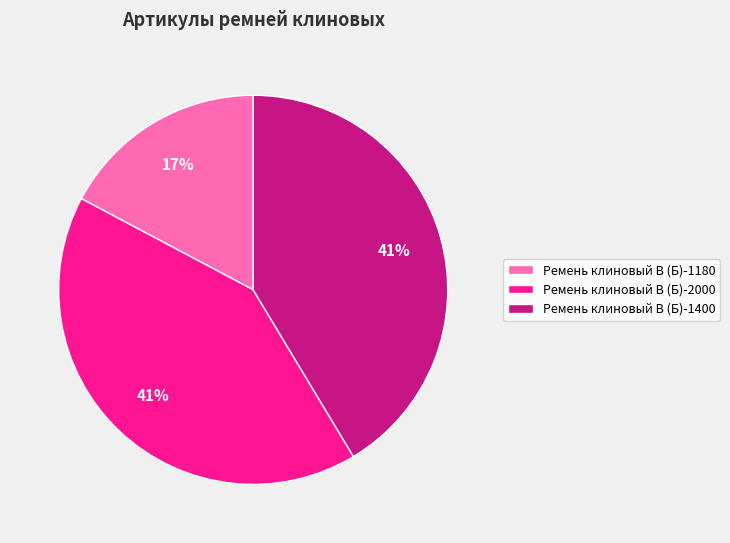

Between Ремень клиновый В (Б)-1180 and Ремень клиновый В (Б)-1400, which is larger?

Ремень клиновый В (Б)-1400